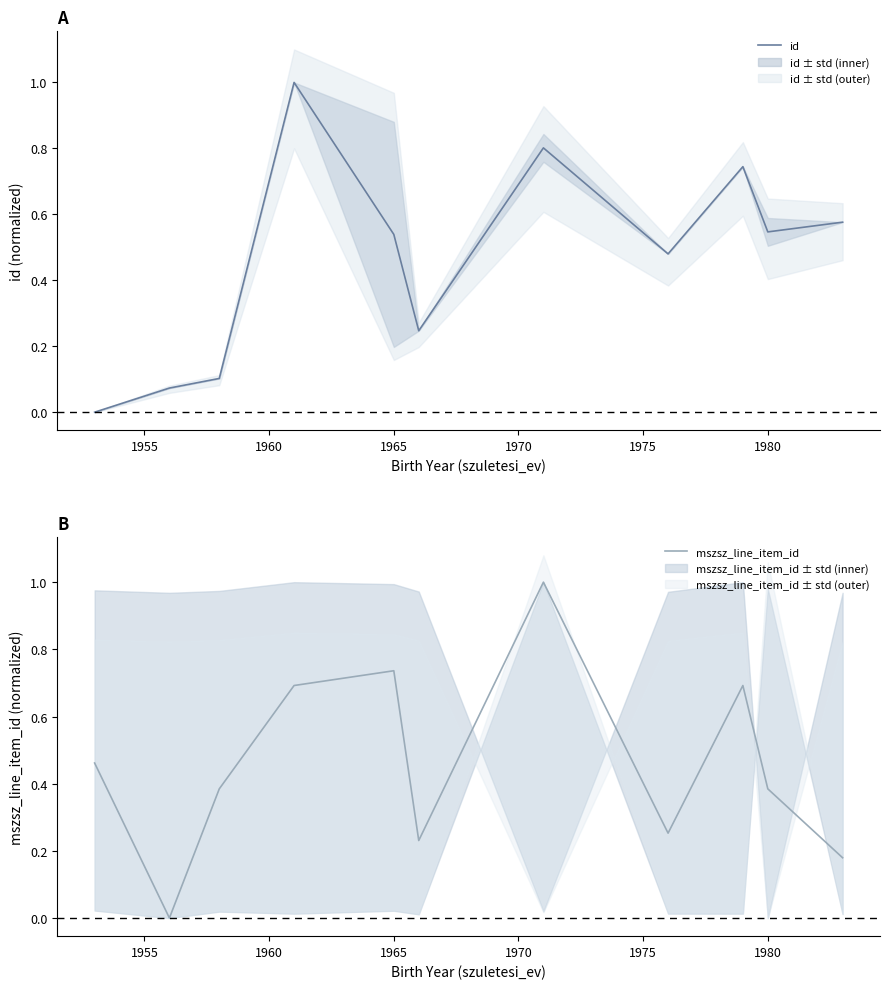

True or false: id and mszsz_line_item_id cross at least once.

True